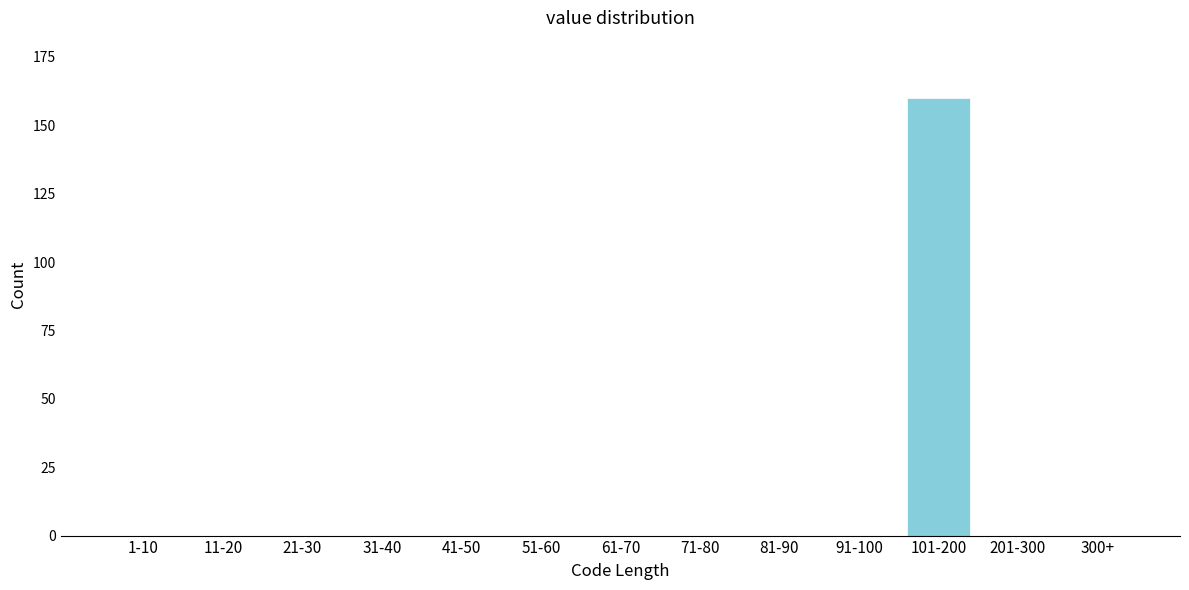

Reading right to left, what are all the values shown in this chart?

300+=0	201-300=0	101-200=160	91-100=0	81-90=0	71-80=0	61-70=0	51-60=0	41-50=0	31-40=0	21-30=0	11-20=0	1-10=0